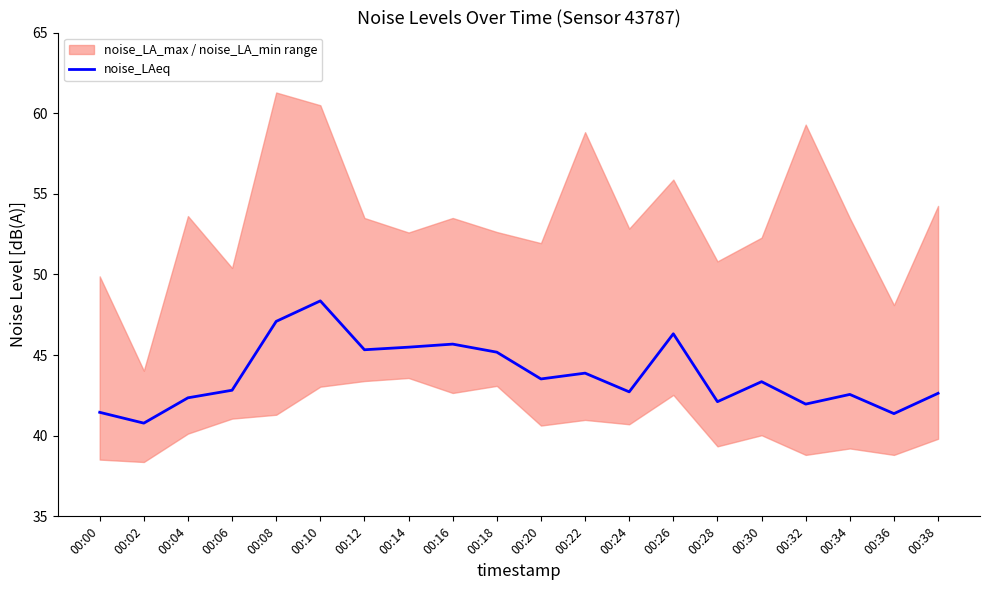

True or false: the data shows 47.1 at 00:08.

True